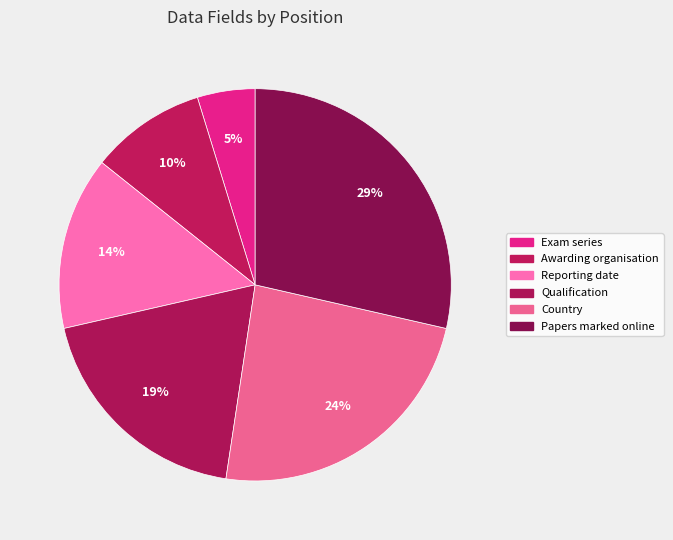

Count the number of slices in the pie.

6